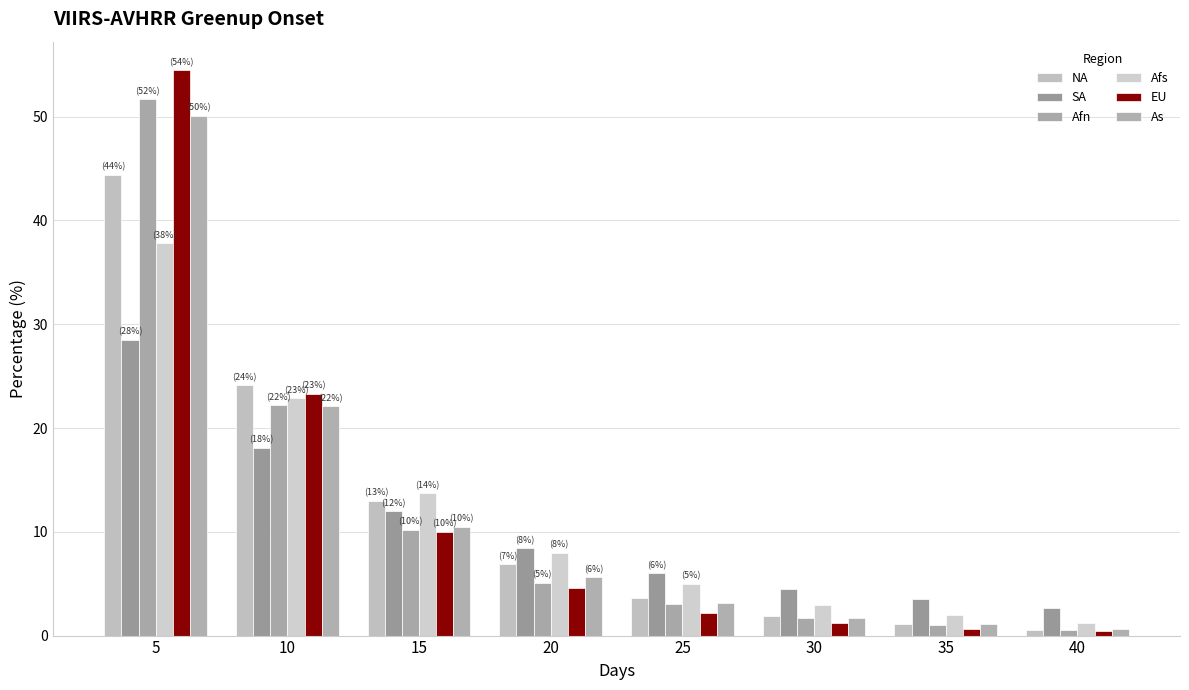

Read the EU value at 10.

23.3